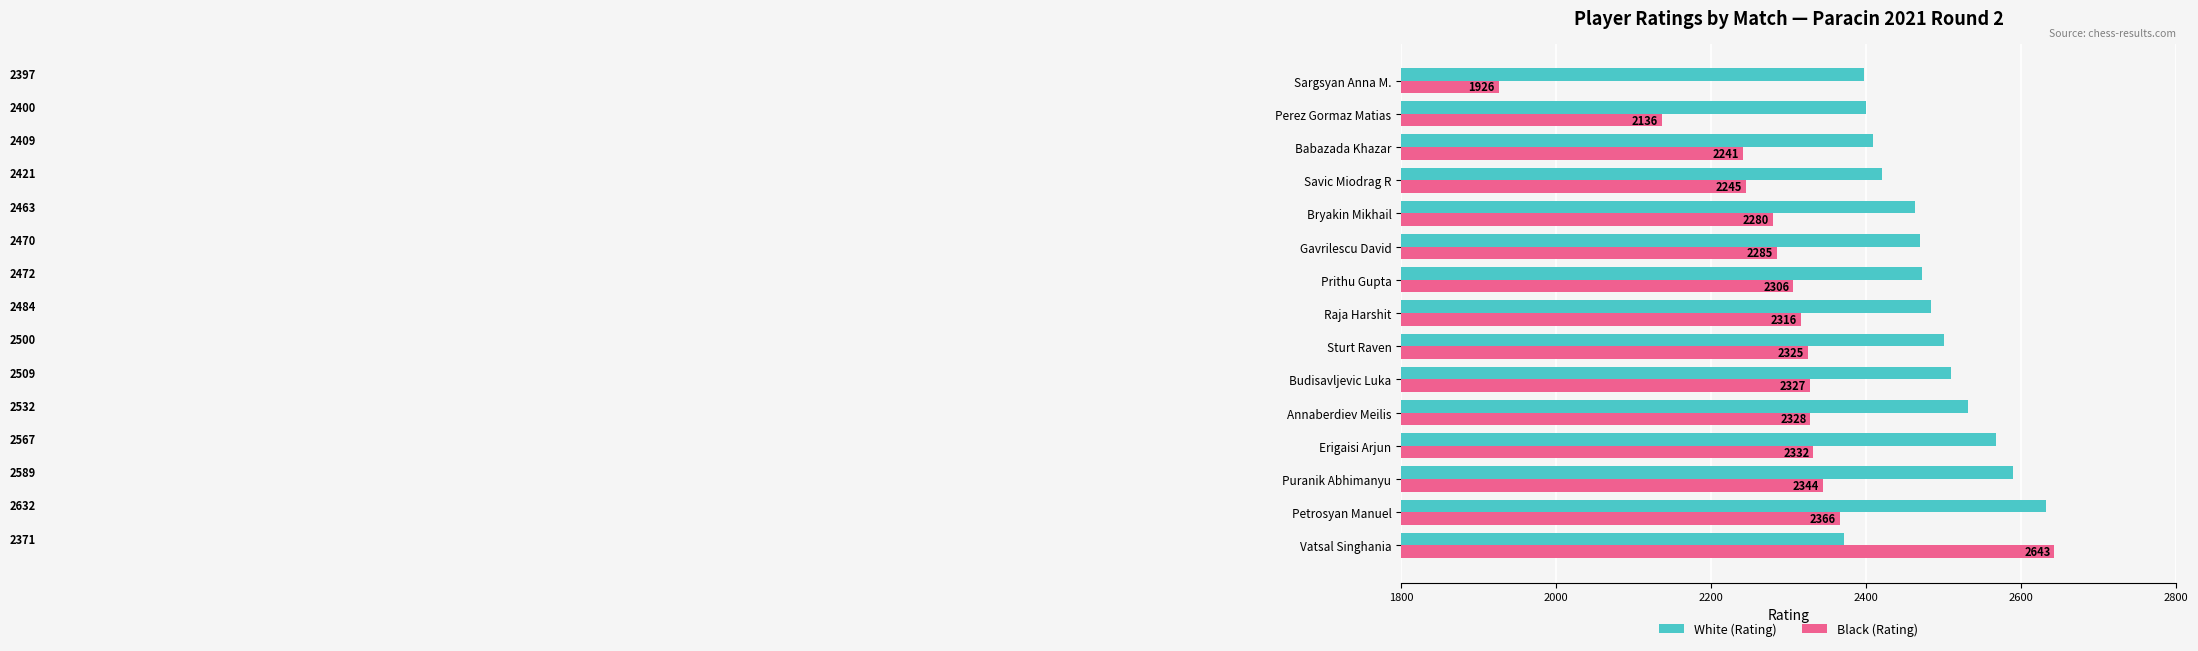

What is the total value across all series at Bryakin Mikhail?

4743